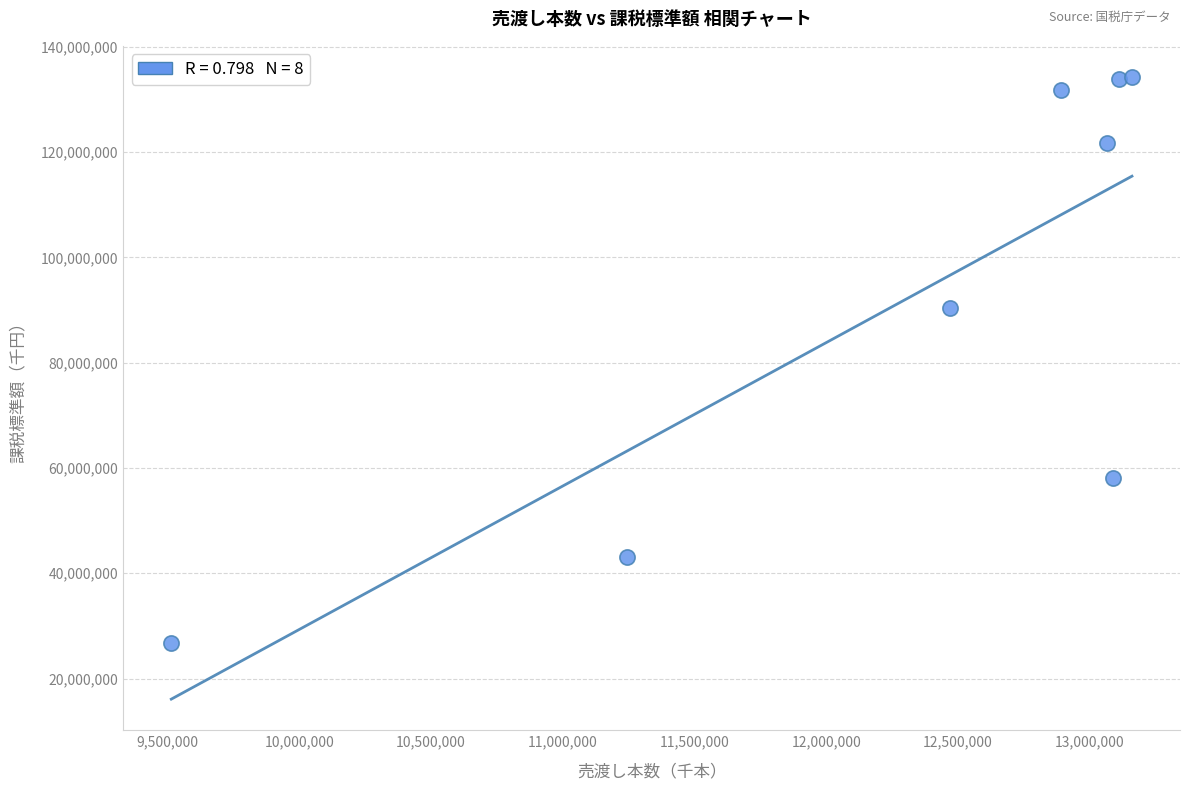

What Y value in the scatter plot is closest to 80490235?

90350362